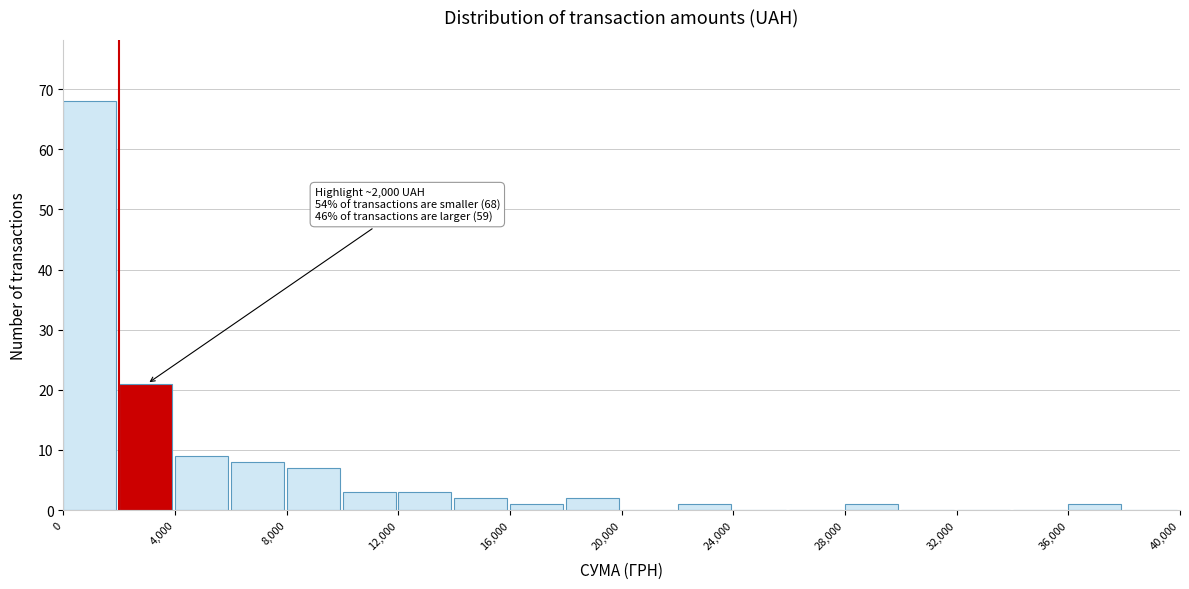

Over which range of the x-axis is the bar tallest?

0 to 2000